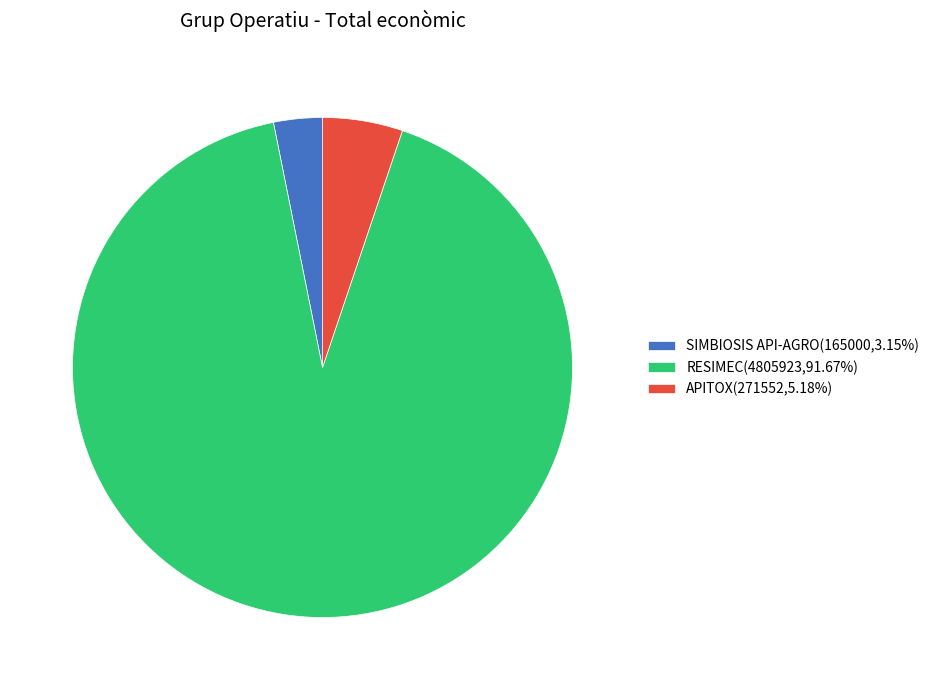

Is the sum of RESIMEC(4805923,91.67%) and SIMBIOSIS API-AGRO(165000,3.15%) greater than half?

Yes